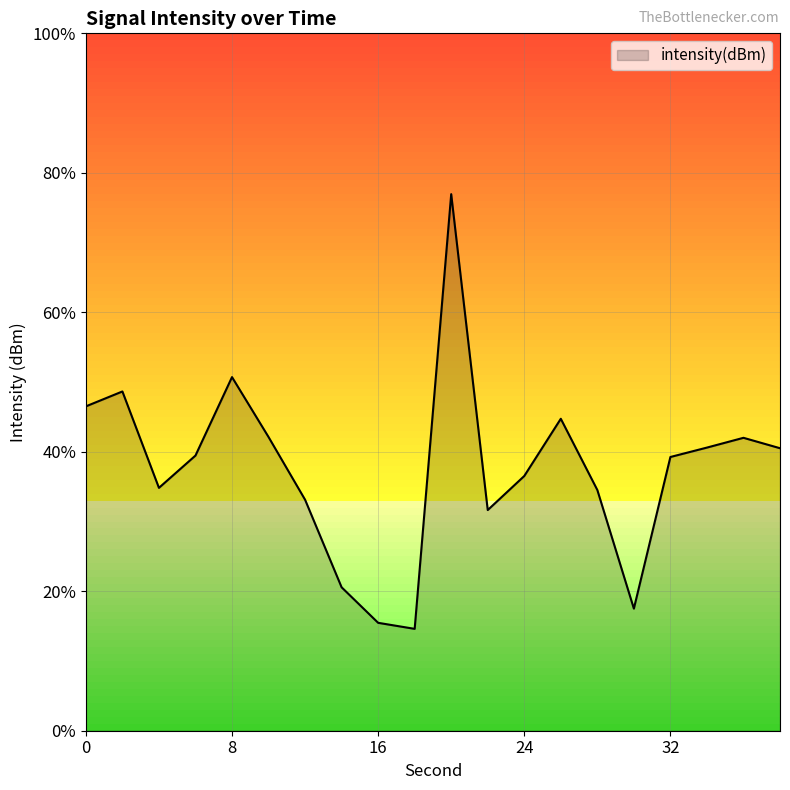

The chart shows a value of -134.5 at 18. True or false?

True